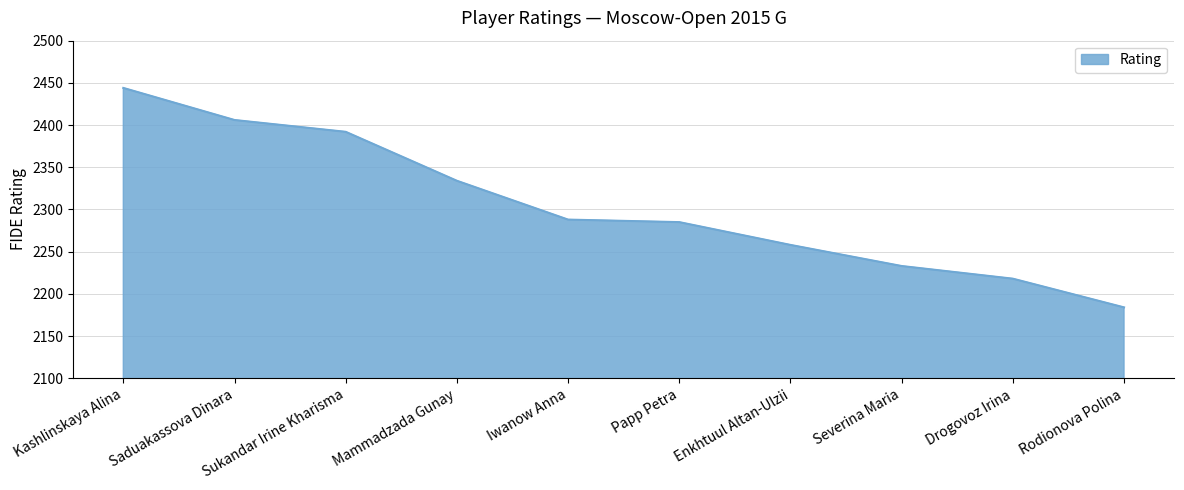

What is the ratio of the value at Drogovoz Irina to the value at Severina Maria?

1.0